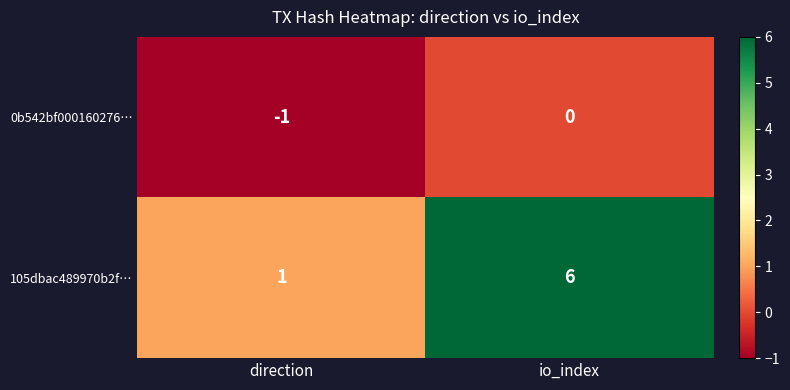

Rank the series by their average value, from lowest to highest.

0b542bf000160276…, 105dbac489970b2f…